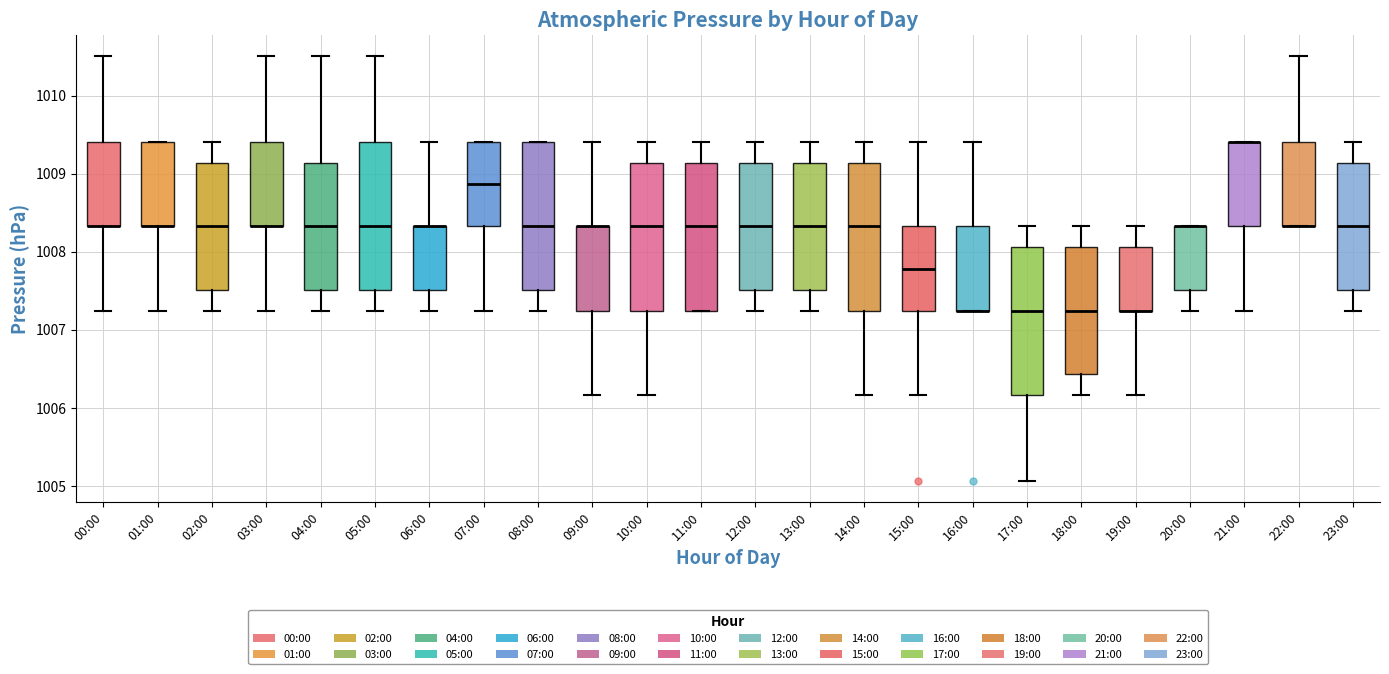

Reading left to right, transcribe this box plot: for each box, give where its median line is, the range the box spans, and where its two whiskers end, as read against the y-axis. The values are not printed on the chart, so give them approximately, as read against the axis.

00:00: median 1008.3 (drawn on the box's lower edge), box 1008.3 to 1009.4, whiskers 1007.2 to 1010.5
01:00: median 1008.3 (drawn on the box's lower edge), box 1008.3 to 1009.4, whiskers 1007.2 to 1009.4
02:00: median 1008.3, box 1007.5 to 1009.1, whiskers 1007.2 to 1009.4
03:00: median 1008.3 (drawn on the box's lower edge), box 1008.3 to 1009.4, whiskers 1007.2 to 1010.5
04:00: median 1008.3, box 1007.5 to 1009.1, whiskers 1007.2 to 1010.5
05:00: median 1008.3, box 1007.5 to 1009.4, whiskers 1007.2 to 1010.5
06:00: median 1008.3 (drawn on the box's upper edge), box 1007.5 to 1008.3, whiskers 1007.2 to 1009.4
07:00: median 1008.9, box 1008.3 to 1009.4, whiskers 1007.2 to 1009.4
08:00: median 1008.3, box 1007.5 to 1009.4, whiskers 1007.2 to 1009.4
09:00: median 1008.3 (drawn on the box's upper edge), box 1007.2 to 1008.3, whiskers 1006.2 to 1009.4
10:00: median 1008.3, box 1007.2 to 1009.1, whiskers 1006.2 to 1009.4
11:00: median 1008.3, box 1007.2 to 1009.1, whiskers 1007.2 to 1009.4
12:00: median 1008.3, box 1007.5 to 1009.1, whiskers 1007.2 to 1009.4
13:00: median 1008.3, box 1007.5 to 1009.1, whiskers 1007.2 to 1009.4
14:00: median 1008.3, box 1007.2 to 1009.1, whiskers 1006.2 to 1009.4
15:00: median 1007.8, box 1007.2 to 1008.3, whiskers 1006.2 to 1009.4
16:00: median 1007.2 (drawn on the box's lower edge), box 1007.2 to 1008.3, whiskers 1007.2 to 1009.4
17:00: median 1007.2, box 1006.2 to 1008.1, whiskers 1005.1 to 1008.3
18:00: median 1007.2, box 1006.4 to 1008.1, whiskers 1006.2 to 1008.3
19:00: median 1007.2 (drawn on the box's lower edge), box 1007.2 to 1008.1, whiskers 1006.2 to 1008.3
20:00: median 1008.3 (drawn on the box's upper edge), box 1007.5 to 1008.3, whiskers 1007.2 to 1008.3
21:00: median 1009.4 (drawn on the box's upper edge), box 1008.3 to 1009.4, whiskers 1007.2 to 1009.4
22:00: median 1008.3 (drawn on the box's lower edge), box 1008.3 to 1009.4, whiskers 1008.3 to 1010.5
23:00: median 1008.3, box 1007.5 to 1009.1, whiskers 1007.2 to 1009.4